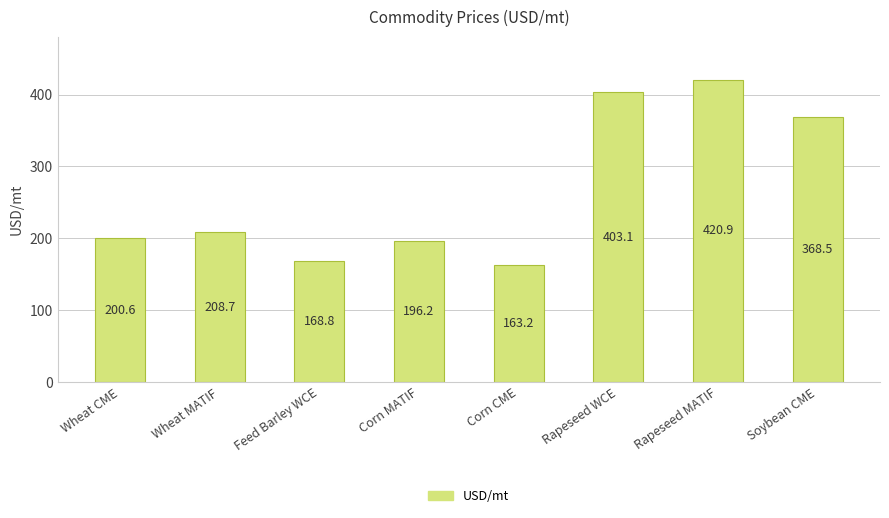

At which label is the value closest to 292?

Soybean CME